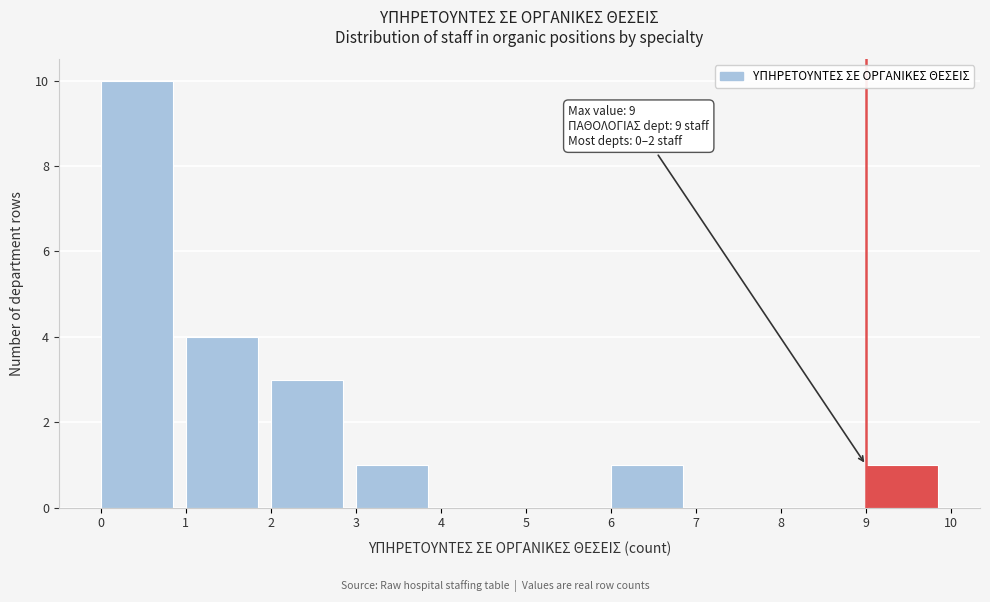

Which range on the x-axis has the tallest bar?

0 to 1